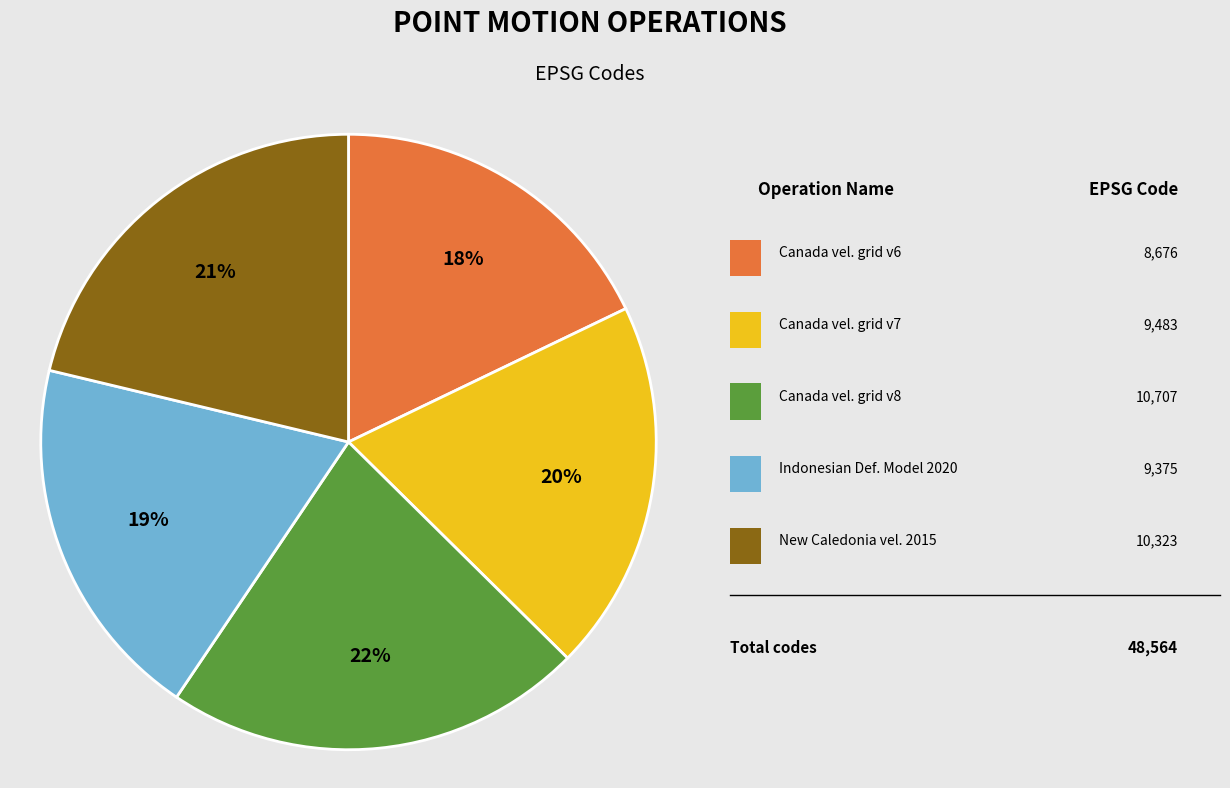

Is there any slice that represents more than half of the pie?

No